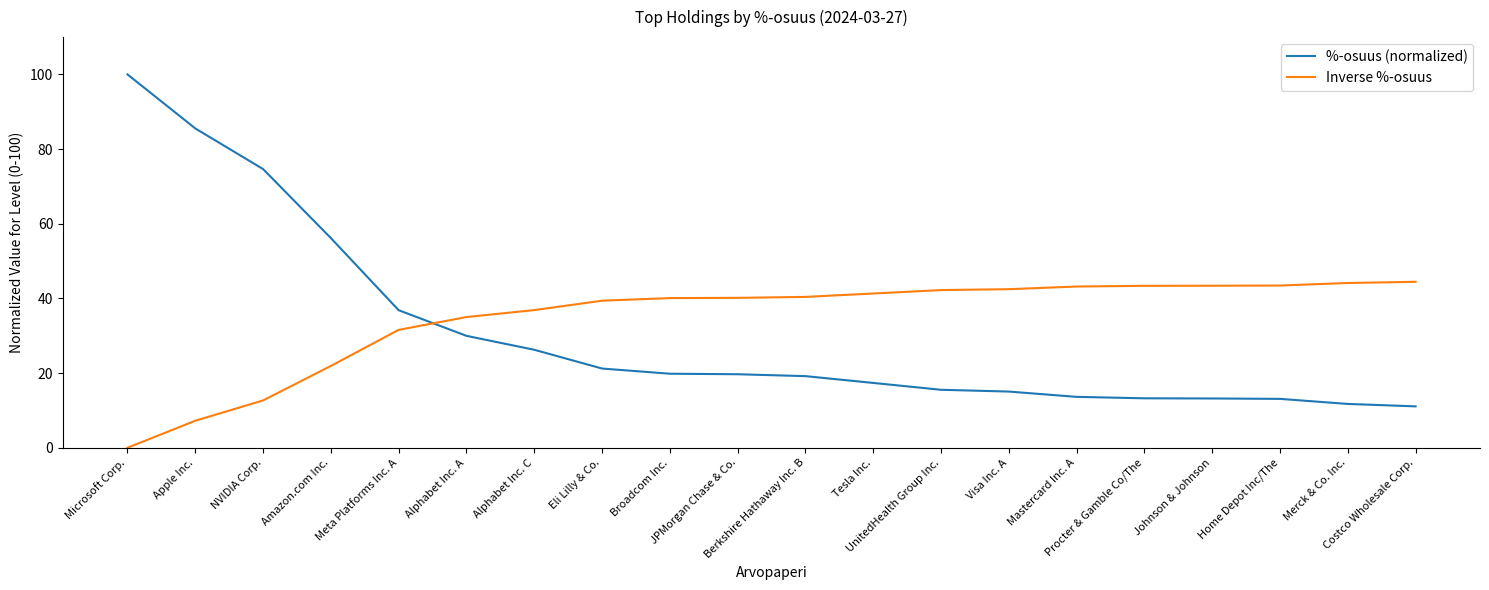

How many categories are shown in the chart?

20